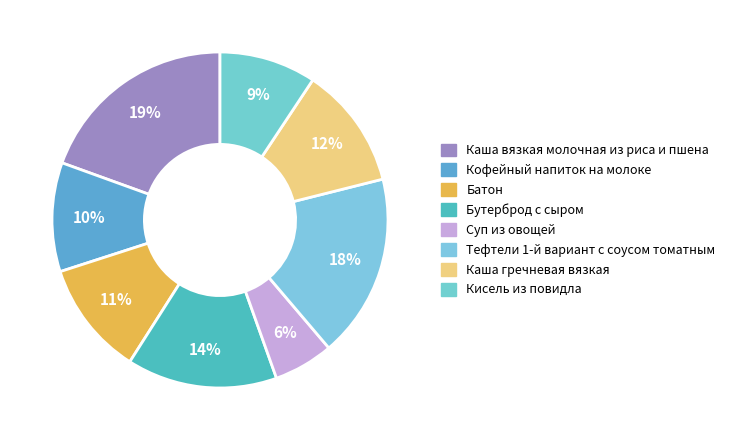

What is the change in value from Суп из овощей to Тефтели 1-й вариант с соусом томатным?

+141